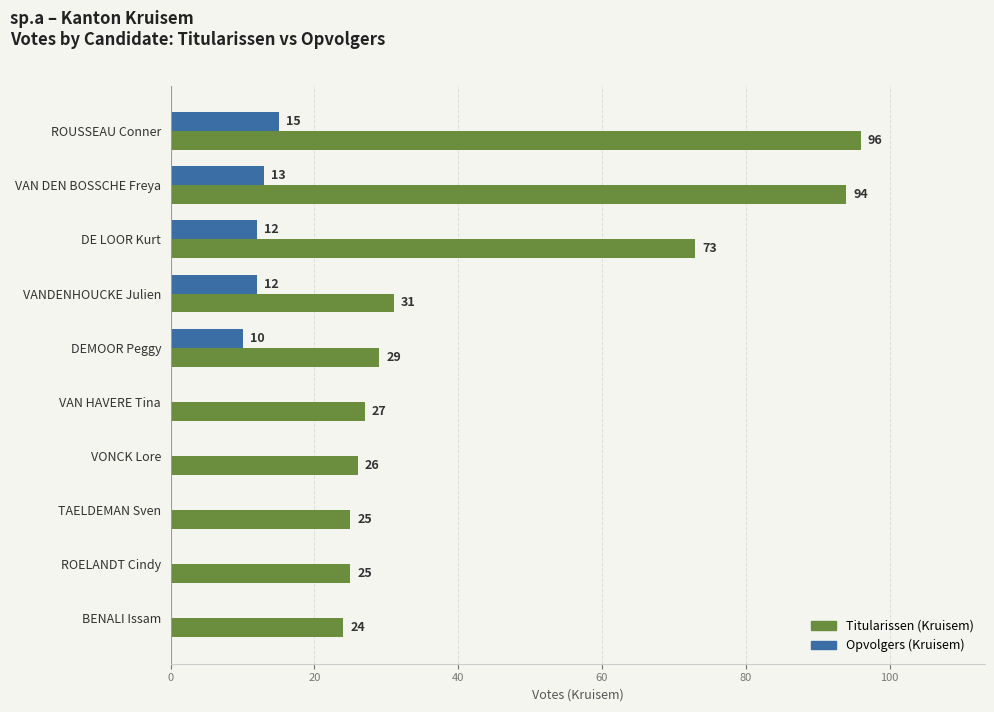

Is the value of Titularissen (Kruisem) at VONCK Lore greater than the value of Opvolgers (Kruisem) at ROUSSEAU Conner?

Yes